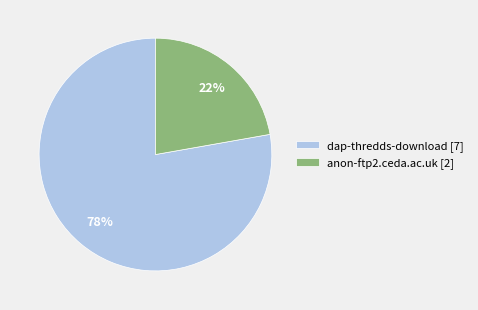

Do anon-ftp2.ceda.ac.uk [2] and dap-thredds-download [7] together represent more than half of the pie?

Yes